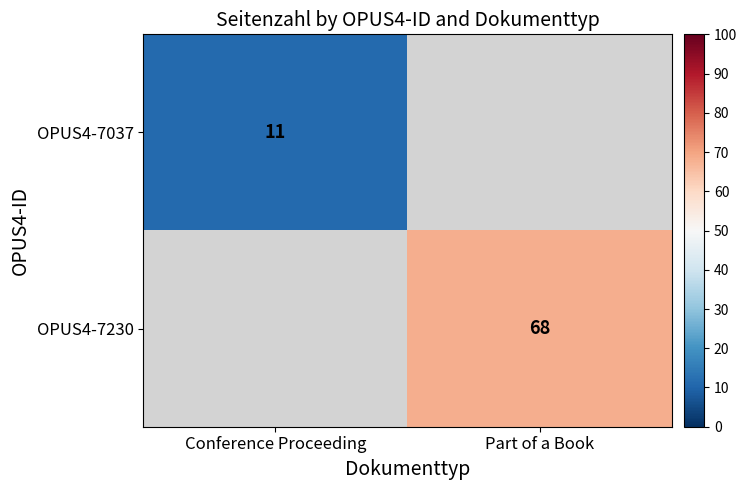

True or false: OPUS4-7037 has a value of 16 at Conference Proceeding.

False